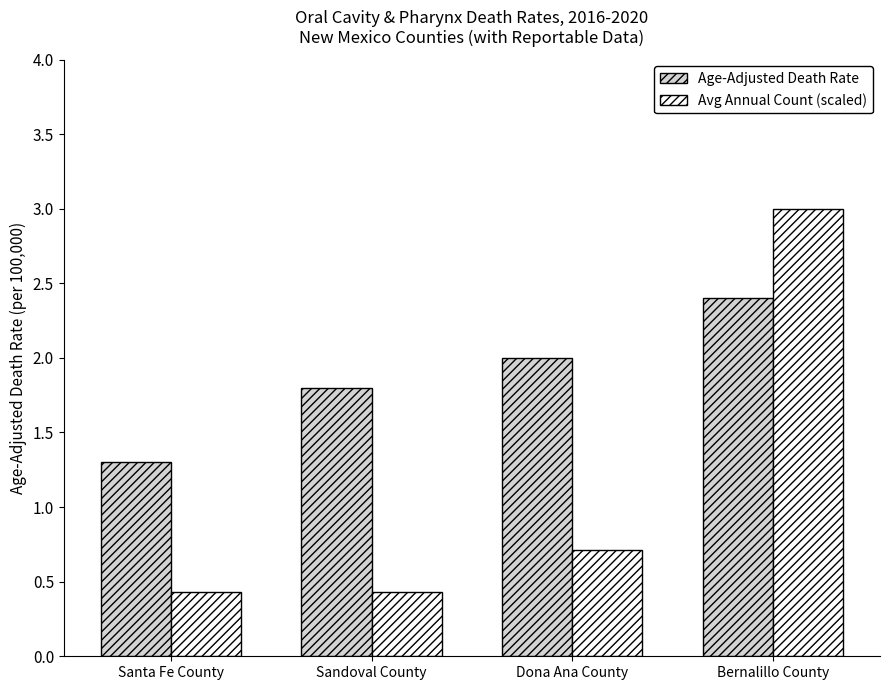

List the series in order of their overall mean, lowest first.

Avg Annual Count (scaled), Age-Adjusted Death Rate